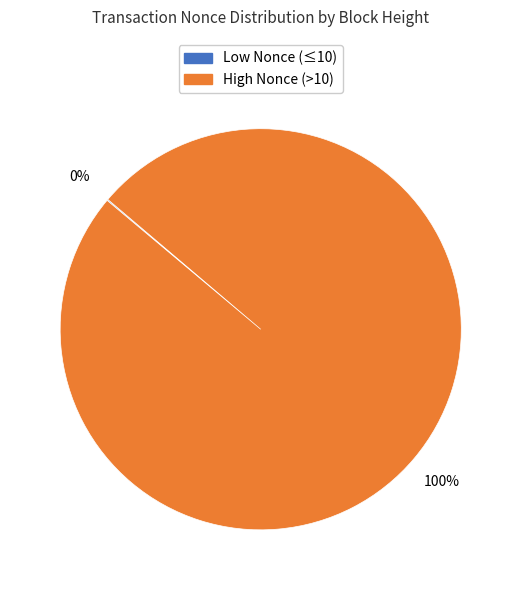

True or false: High Nonce (>10) accounts for 100% of the total.

True